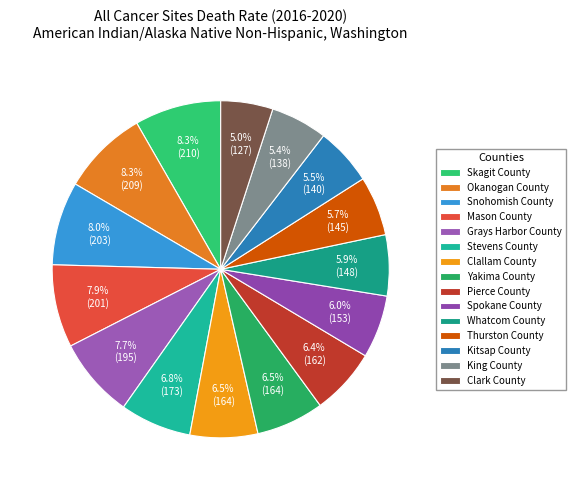

The Okanogan County slice represents 1% of the pie. True or false?

False